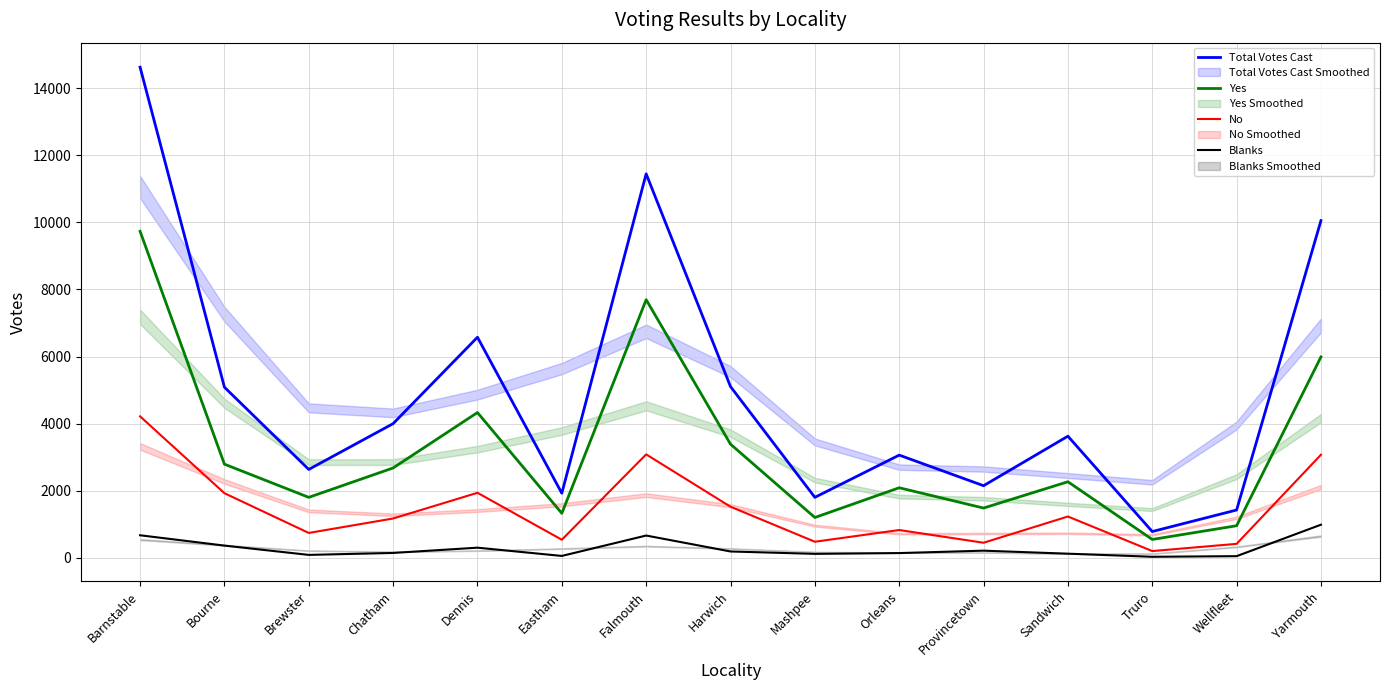

Rank the series by their average value, from lowest to highest.

Blanks, No, Yes, Total Votes Cast